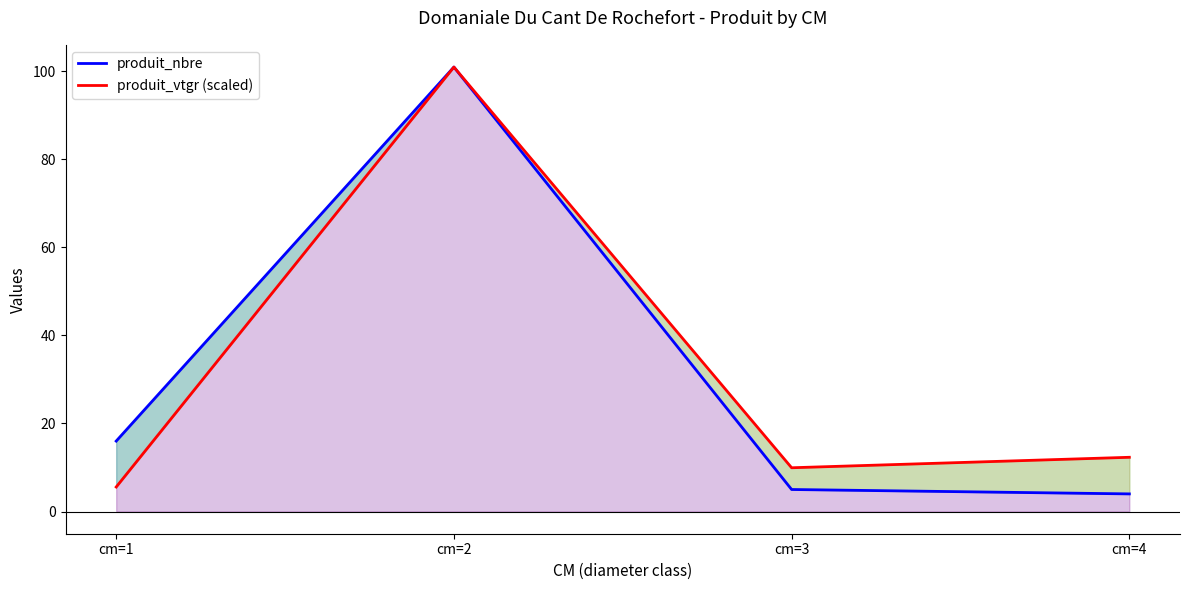

What is the difference between the maximum and minimum values in the produit_nbre series?

97.0